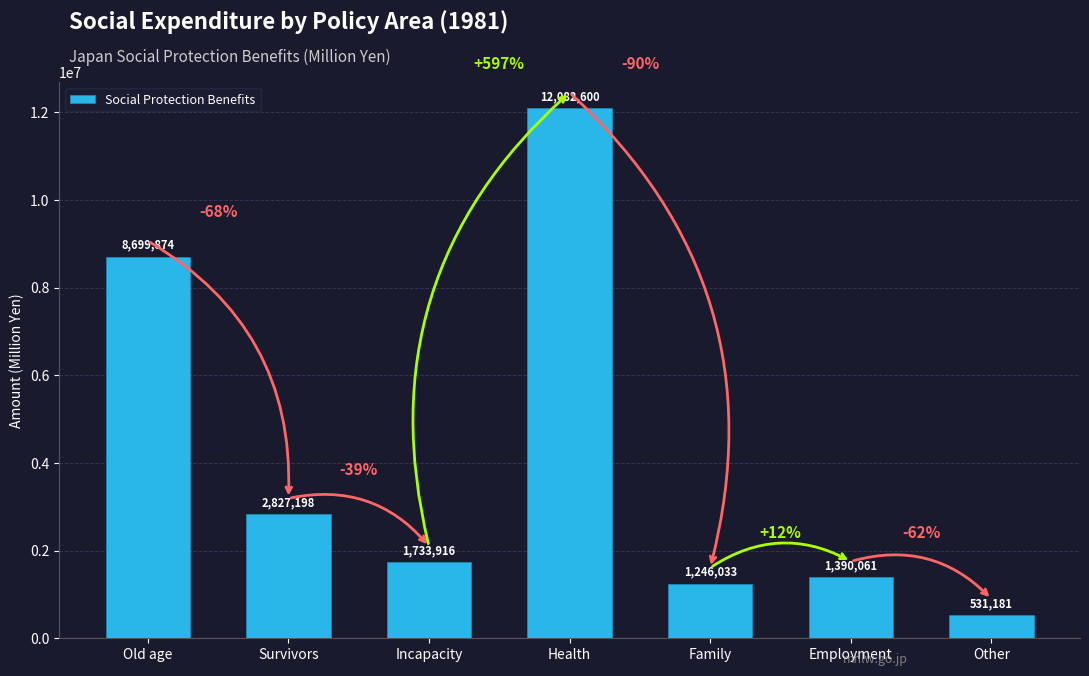

What is the difference between the maximum and minimum values?

11551419.4